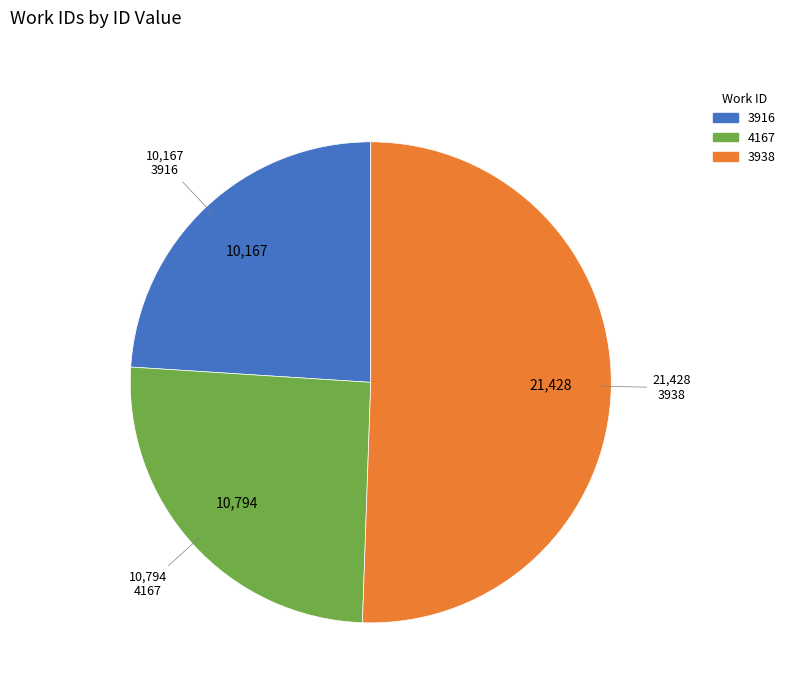

Which slice is the smallest?

3916